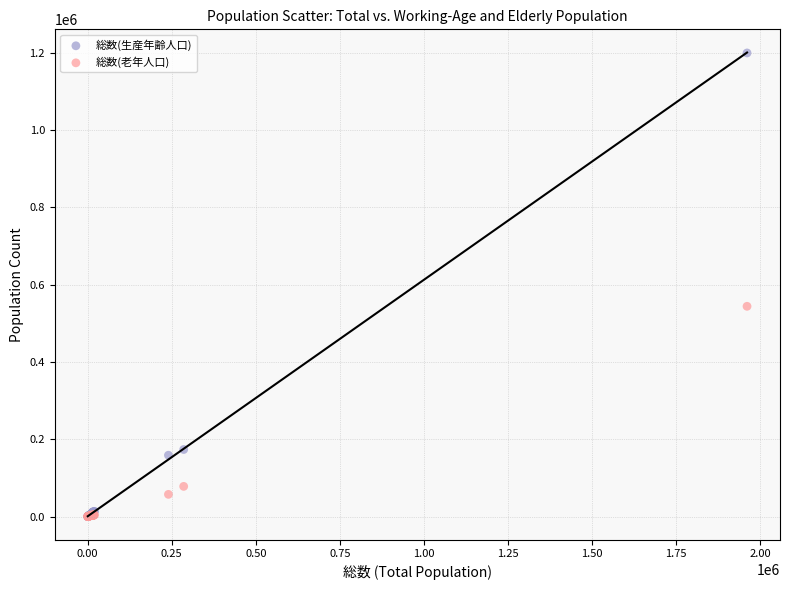

Across all series, what Y value is closest to 599938?

544123